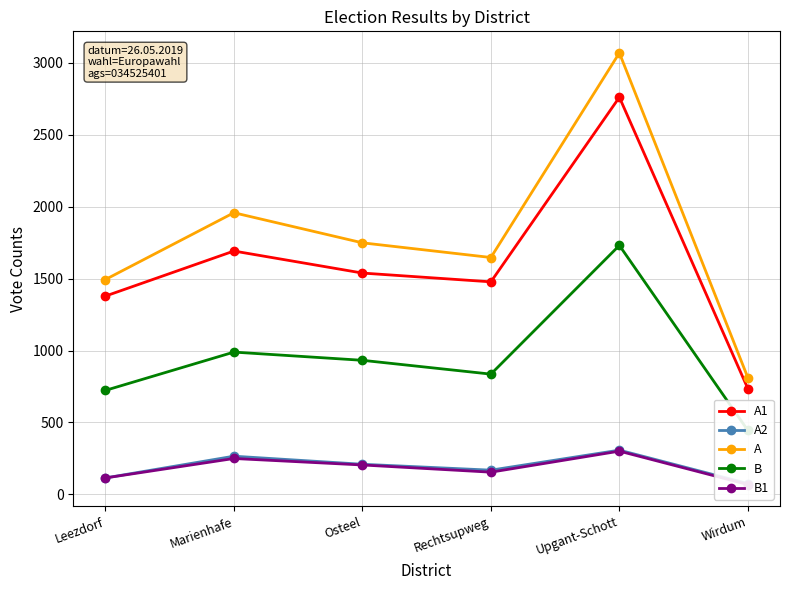

True or false: A1 and B intersect in this chart.

False